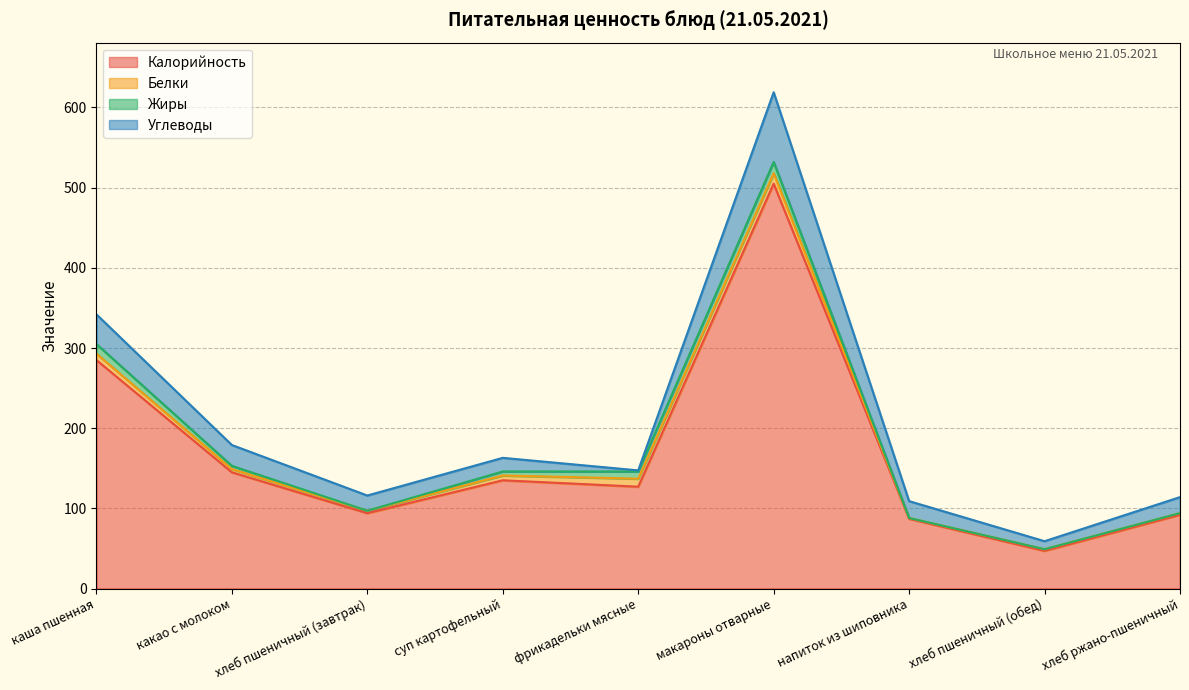

The value of Жиры at напиток из шиповника is -8.9. True or false?

False